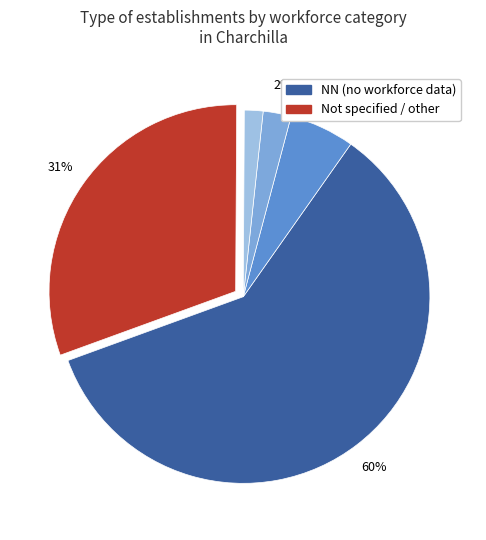

To the nearest percent, what is the average slice percentage?

20%